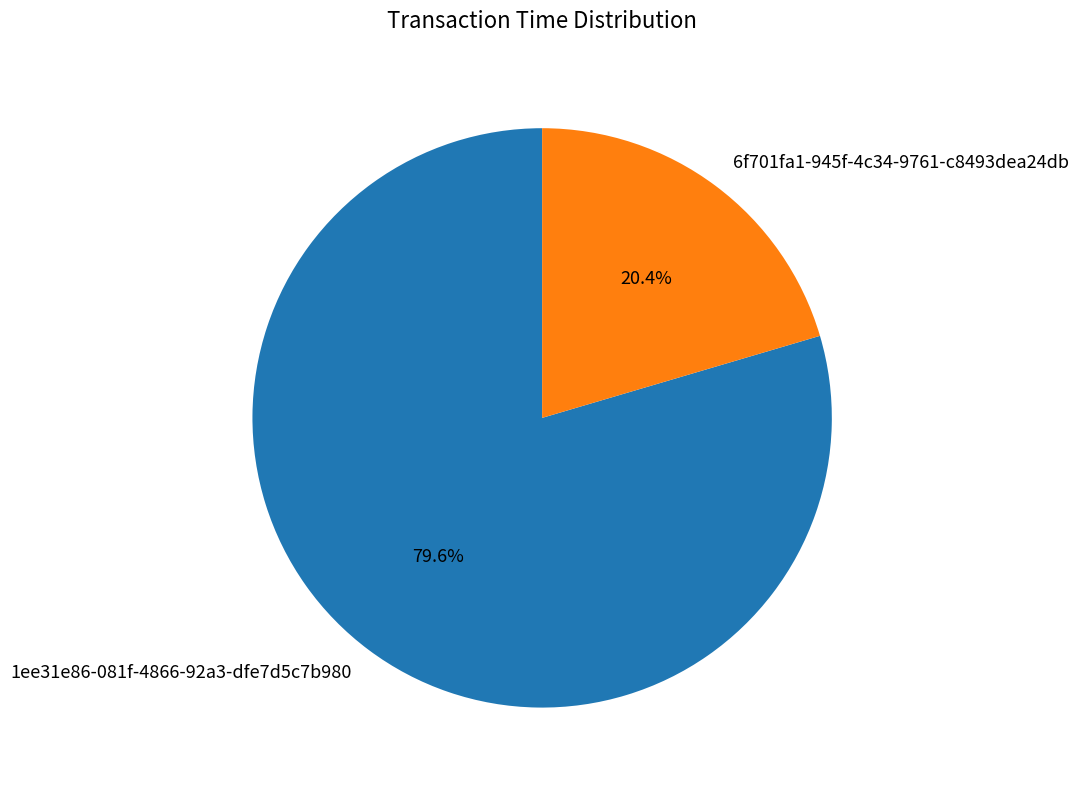

The 6f701fa1-945f-4c34-9761-c8493dea24db slice represents 15% of the pie. True or false?

False